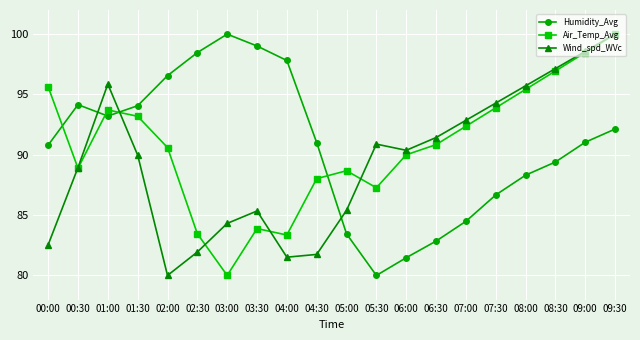

Is it true that Humidity_Avg equals 48.2 at 06:00?

False